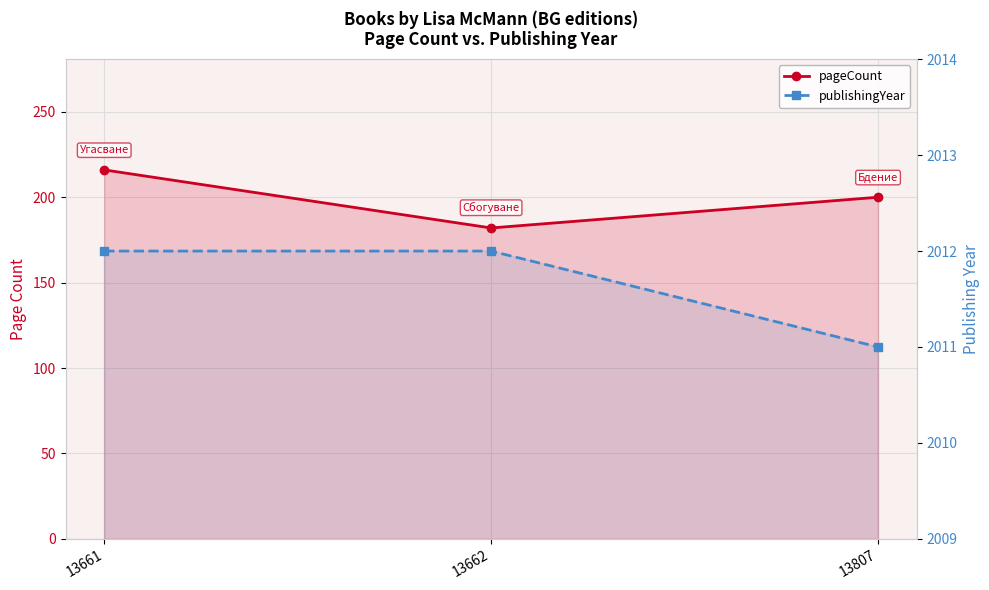

What is the difference between the maximum and minimum values in the publishingYear series?

1